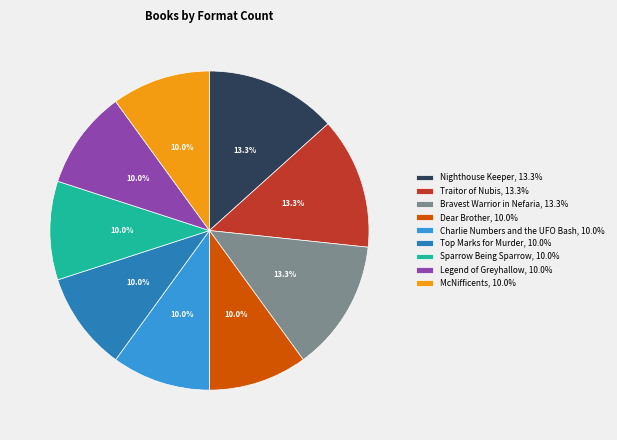

Is there any slice that represents more than half of the pie?

No